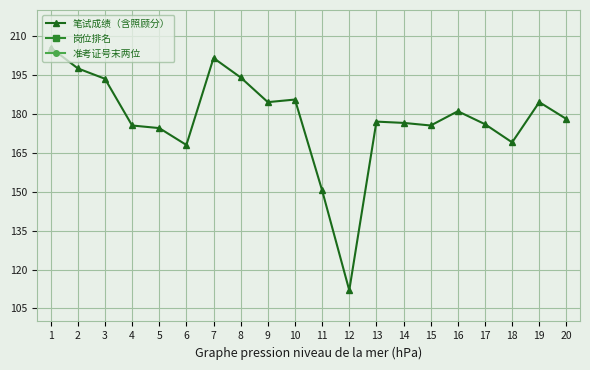

Reading left to right, extract all data points from this chart.

笔试成绩（含照顾分）: 205.5	197.5	193.5	175.5	174.5	168.0	201.5	194.0	184.5	185.5	150.5	112.0	177.0	176.5	175.5	181.0	176.0	169.0	184.5	178.0
岗位排名: 1.0	2.0	4.0	1.0	2.0	3.0	1.0	2.0	3.0	1.0	2.0	3.0	1.0	2.0	3.0	1.0	2.0	4.0	1.0	2.0
准考证号末两位: 16.0	25.0	5.0	17.0	14.0	18.0	10.0	11.0	28.0	26.0	16.0	25.0	4.0	25.0	6.0	15.0	17.0	27.0	13.0	2.0